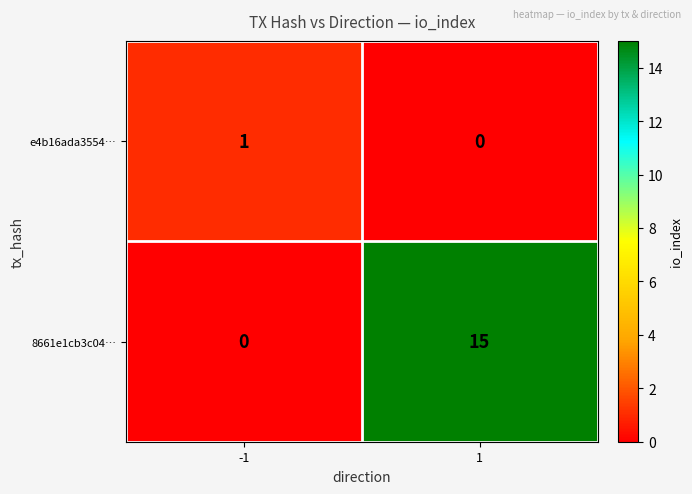

How many distinct data groups are displayed?

2